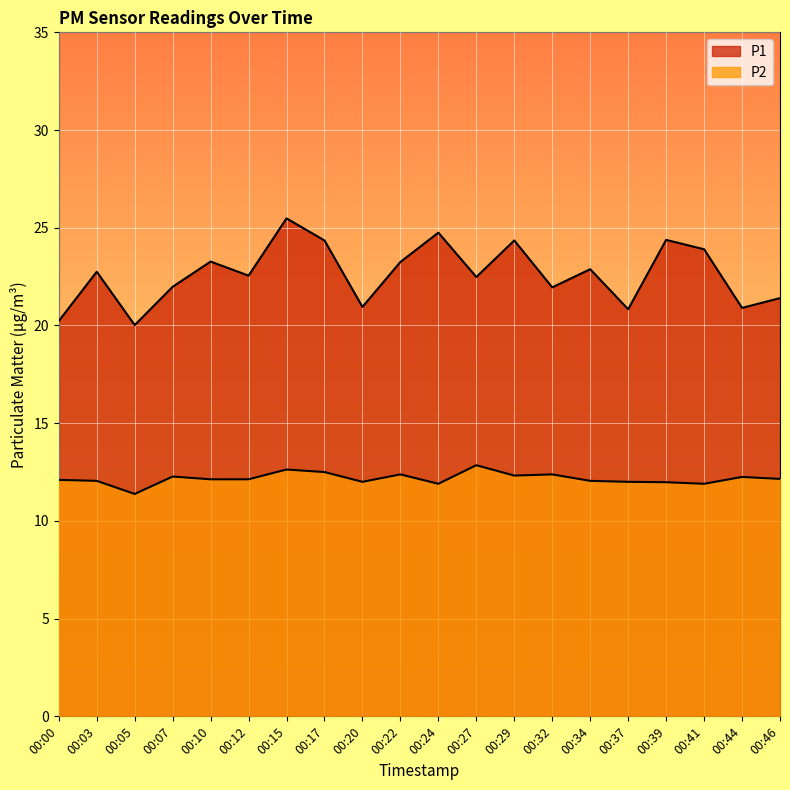

How many lines are shown in the chart?

2